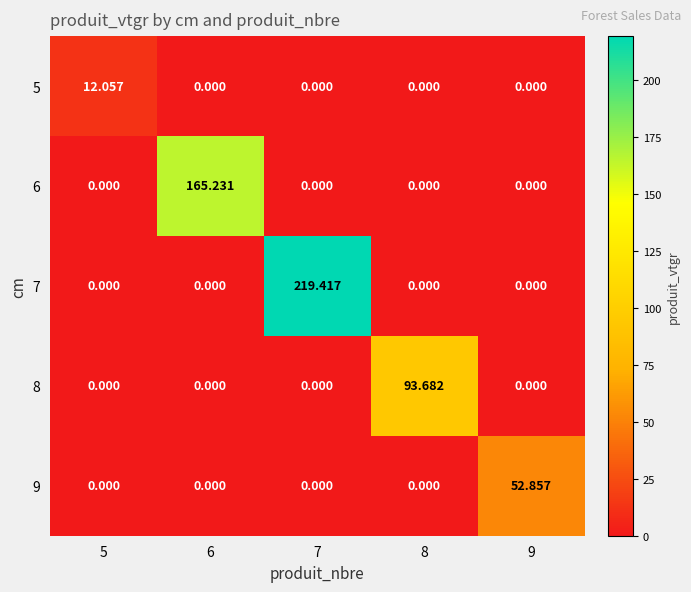

List the series in order of their peak value, lowest first.

5, 9, 8, 6, 7